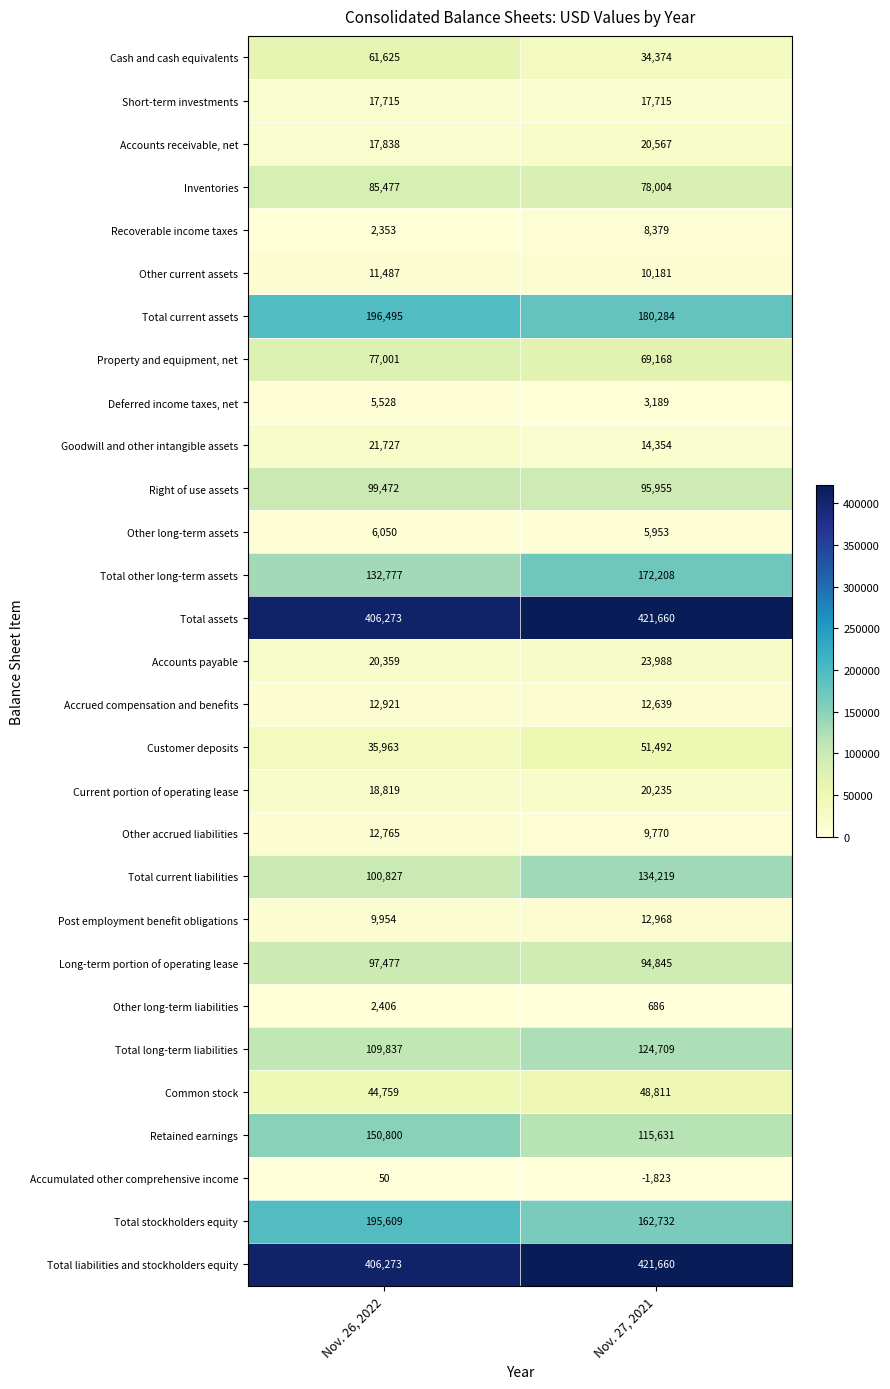

At which category is the sum across all series the highest?

Nov. 27, 2021